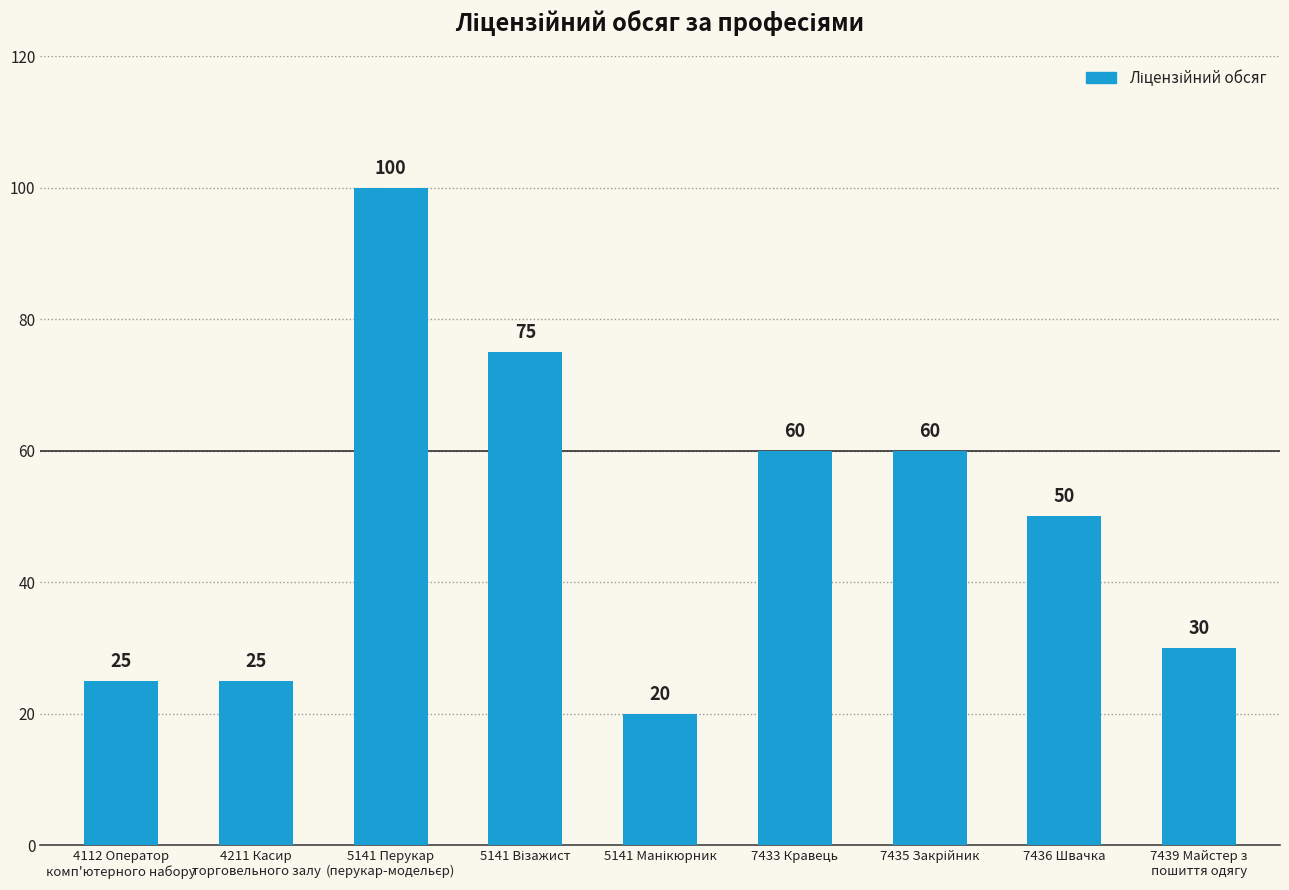

What is the ratio of the value at 7436 Швачка to the value at 7439 Майстер з
пошиття одягу?

1.7